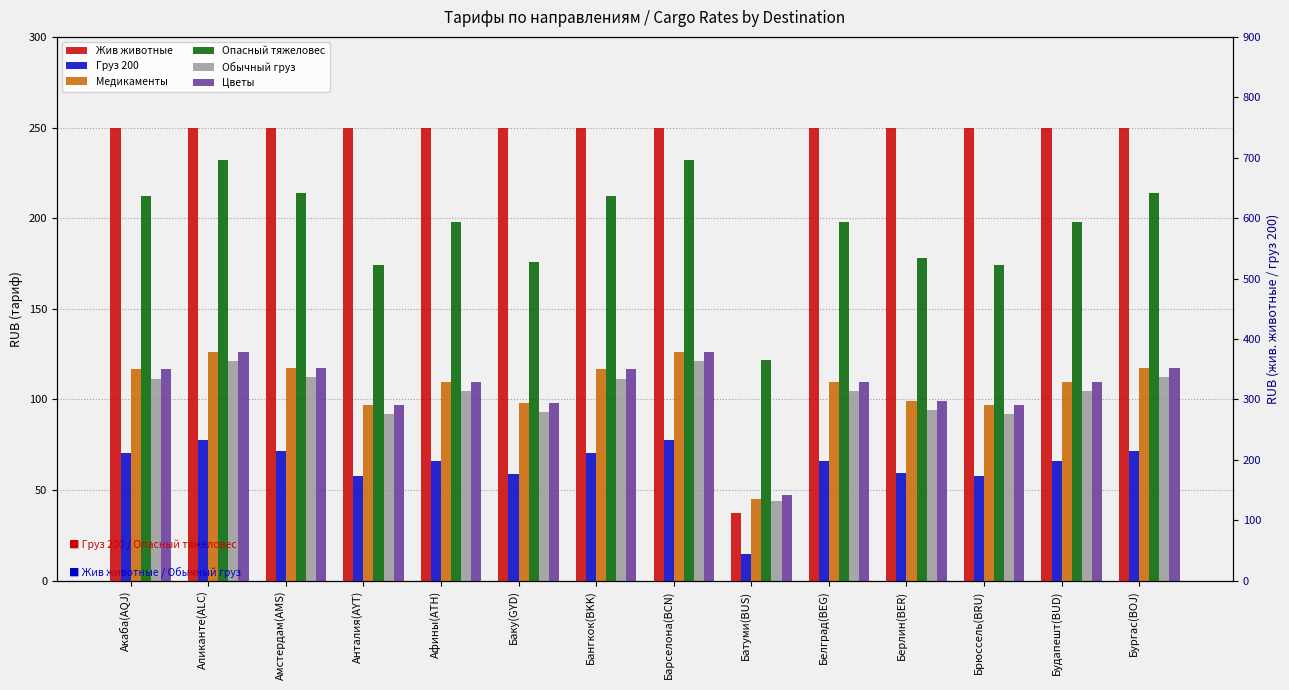

What is the minimum value shown in the chart?

44.0